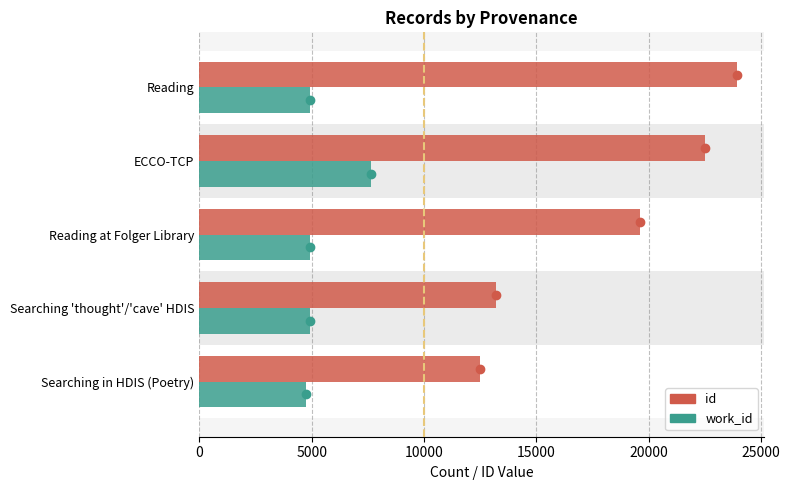

List the series in order of their peak value, highest first.

id, work_id